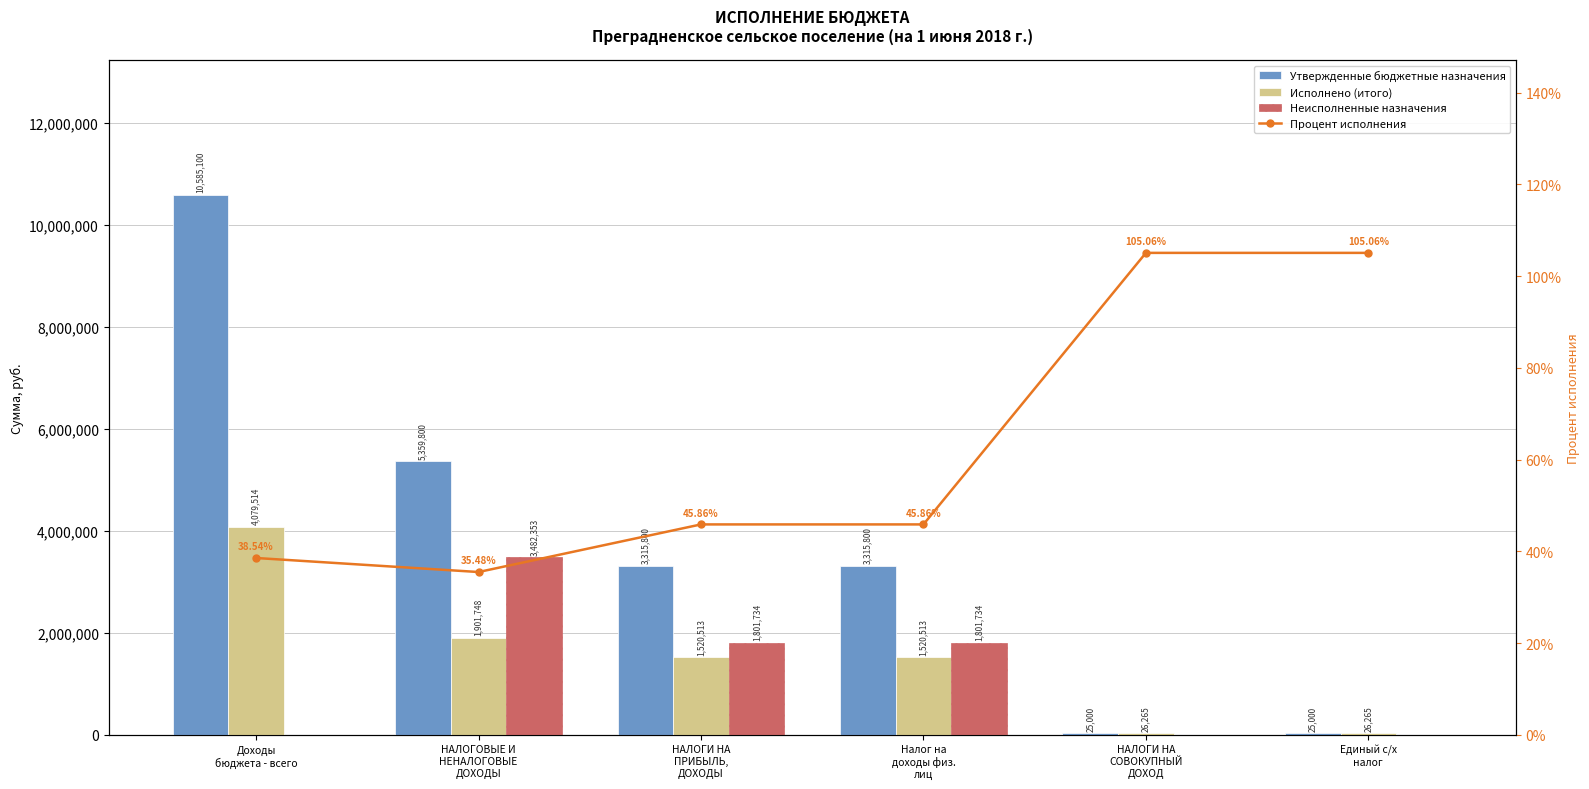

Rank the categories by Процент исполнения value from highest to lowest.

НАЛОГИ НА
СОВОКУПНЫЙ
ДОХОД, Единый с/х
налог, НАЛОГИ НА
ПРИБЫЛЬ,
ДОХОДЫ, Налог на
доходы физ.
лиц, Доходы
бюджета - всего, НАЛОГОВЫЕ И
НЕНАЛОГОВЫЕ
ДОХОДЫ